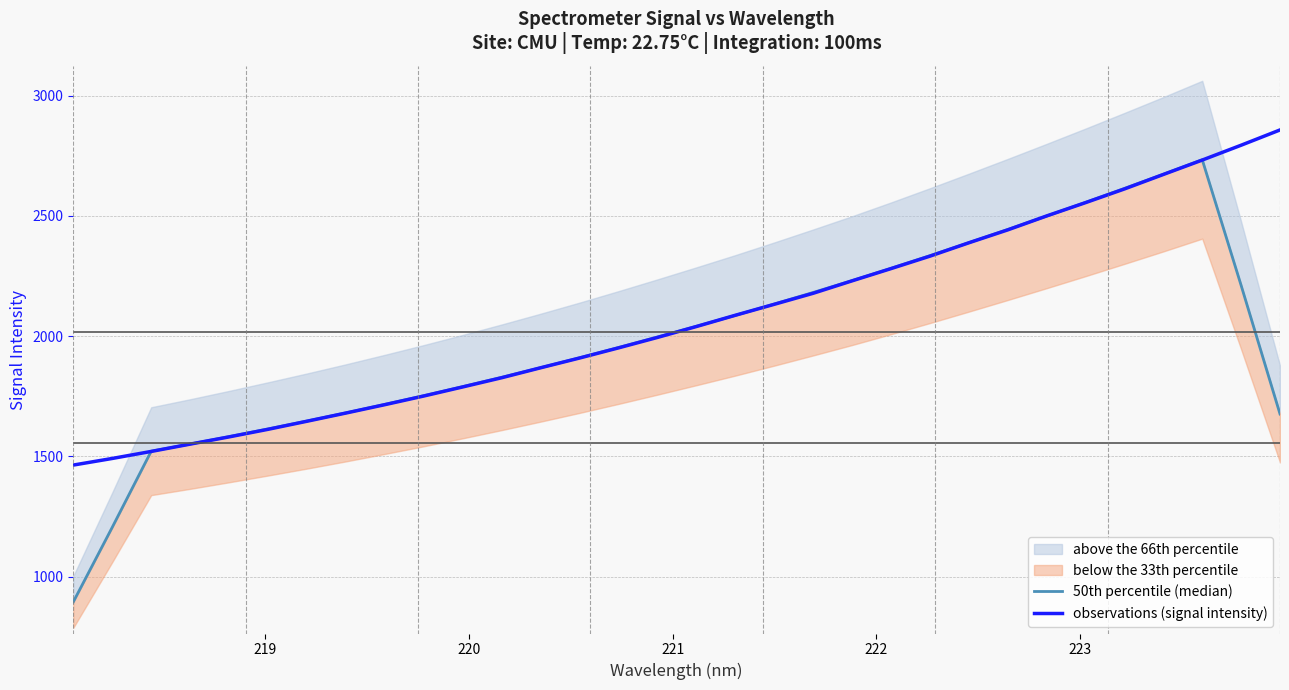

True or false: 50th percentile (median) and observations (signal intensity) cross at least once.

True